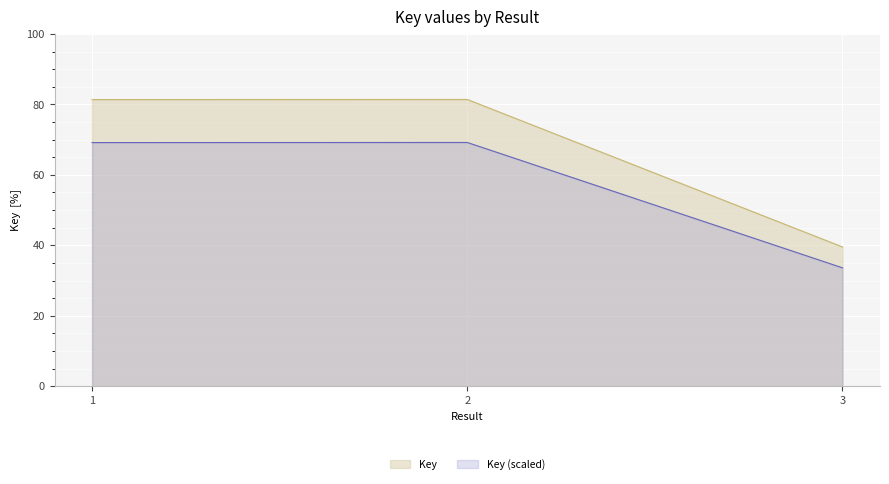

Rank the categories by value from highest to lowest.

2, 1, 3